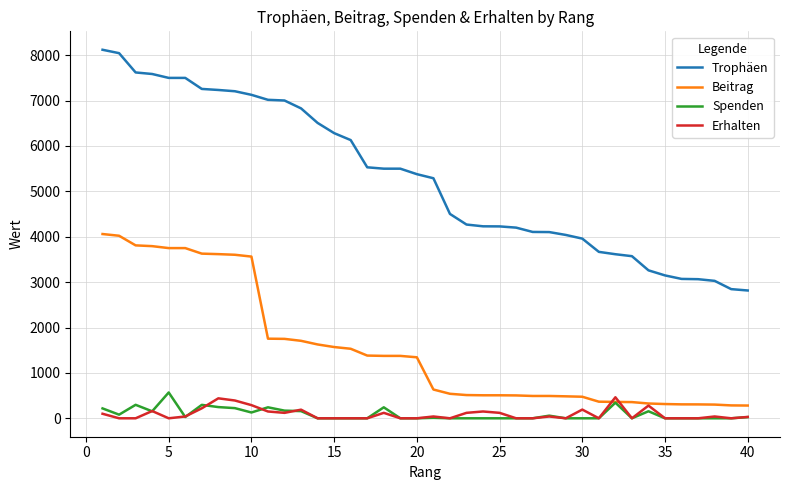

Which series has the largest range (max minus min)?

Trophäen